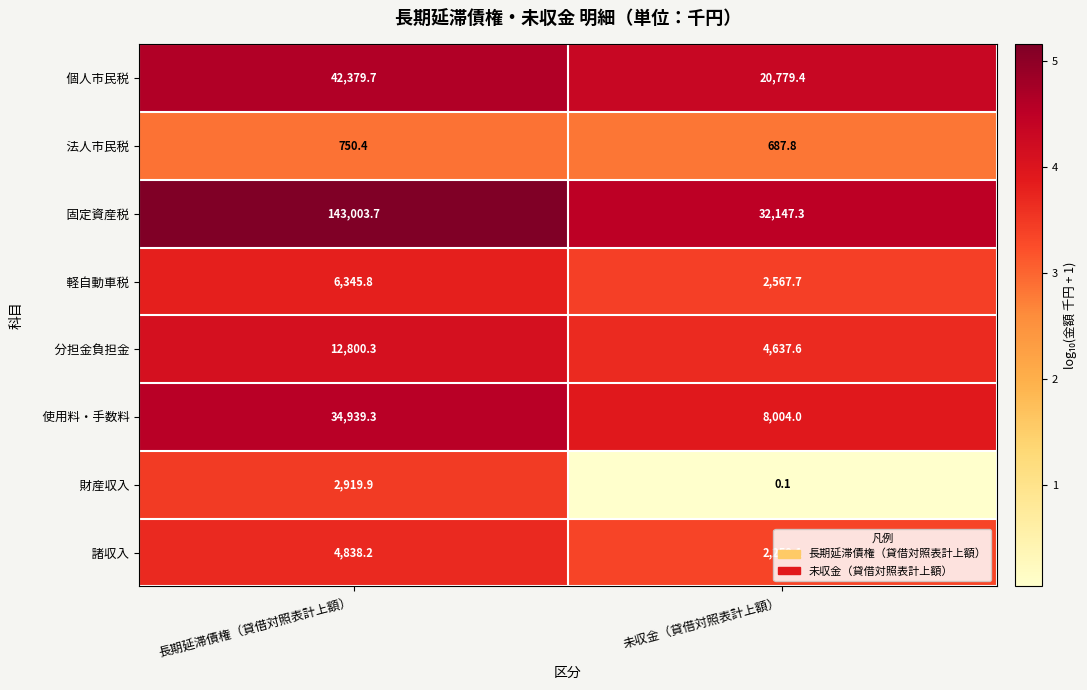

At which category does the chart reach its minimum across all series?

未収金（貸借対照表計上額）